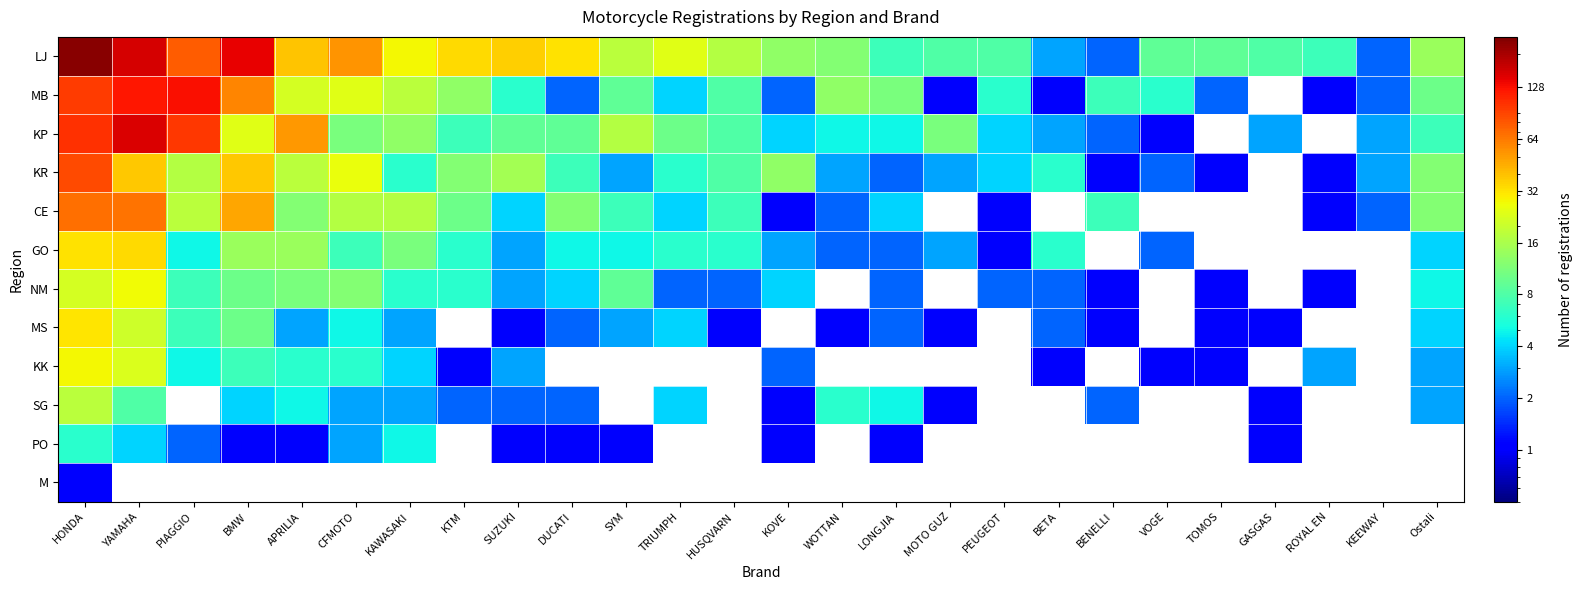

At which category is the sum across all series the highest?

HONDA